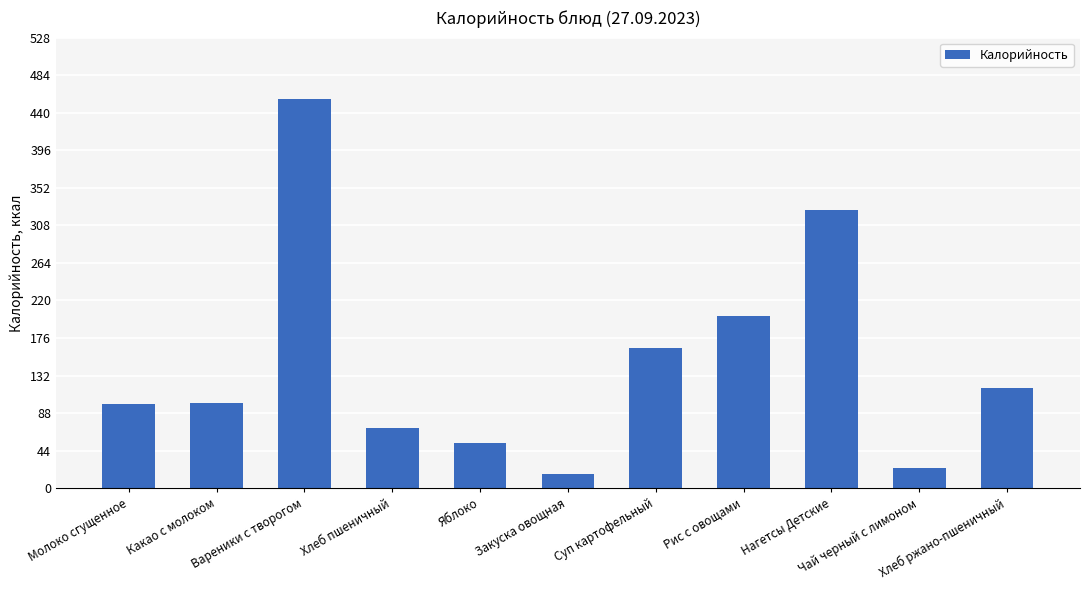

How many bars are there in total?

11